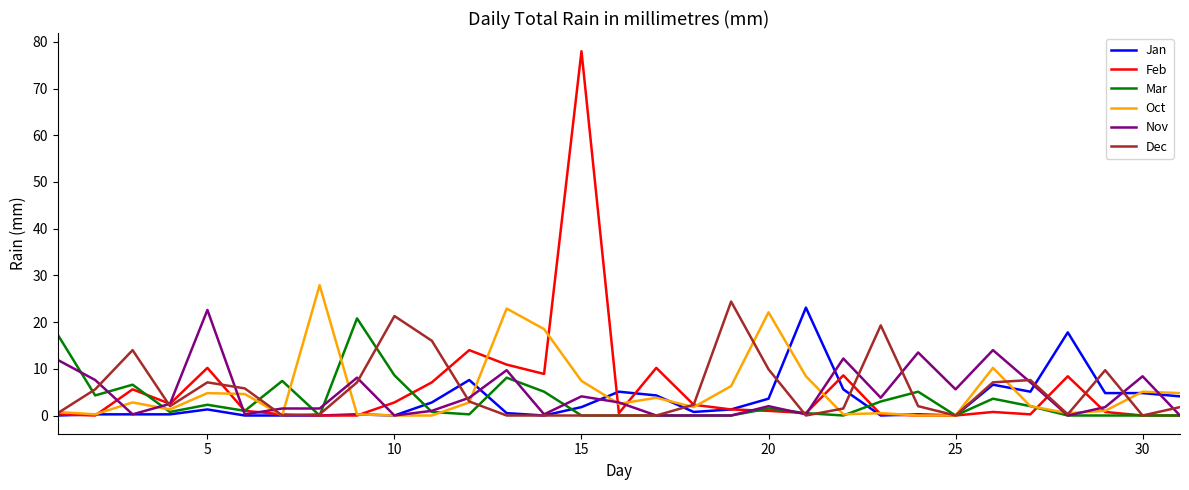

Which series has the largest range (max minus min)?

Feb